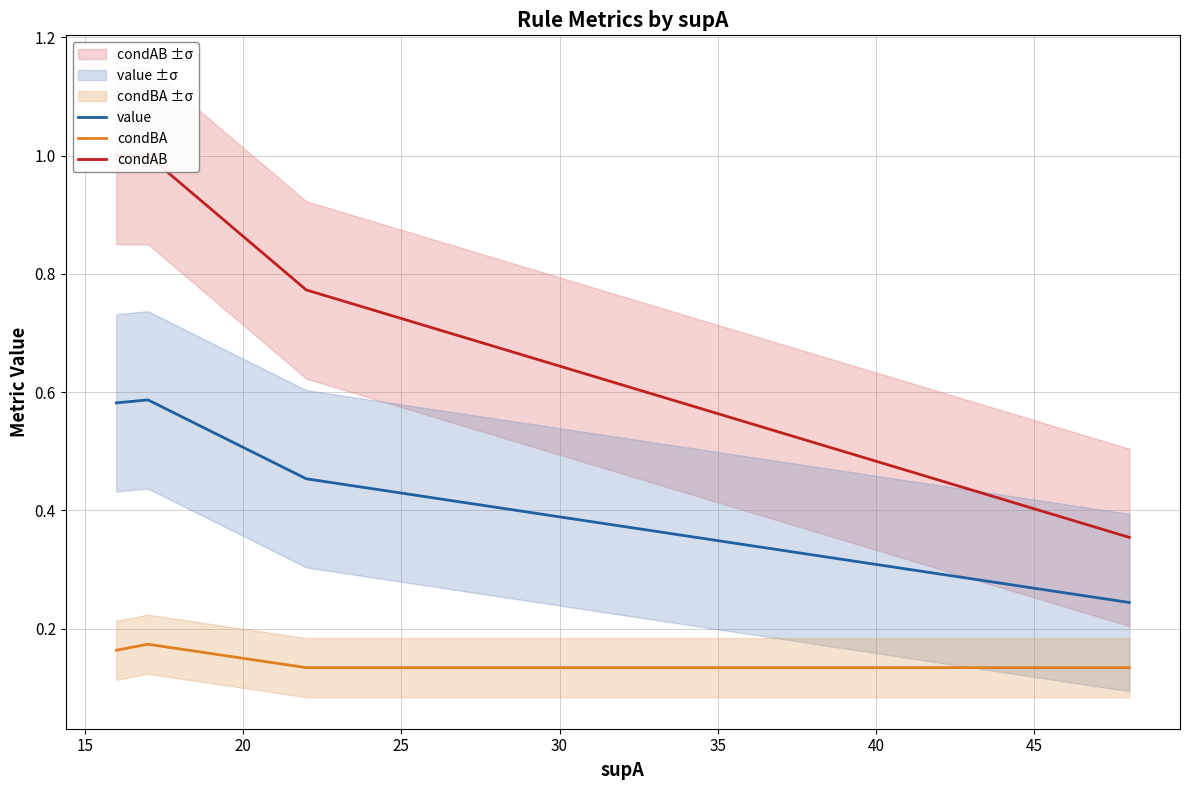

True or false: condAB has a value of 0.4 at 45.

True